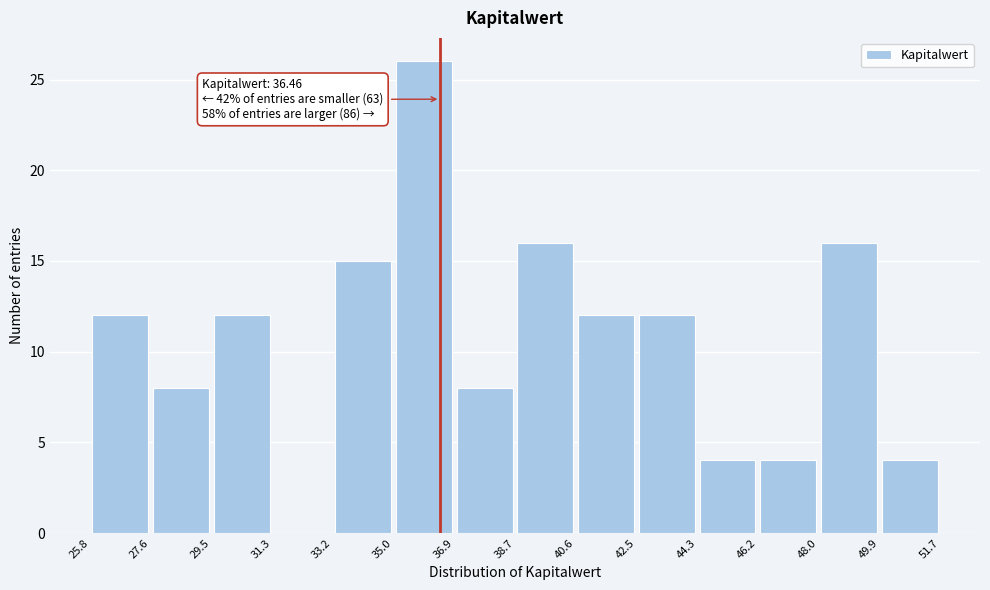

Over which range of the x-axis is the bar tallest?

35.0 to 36.9